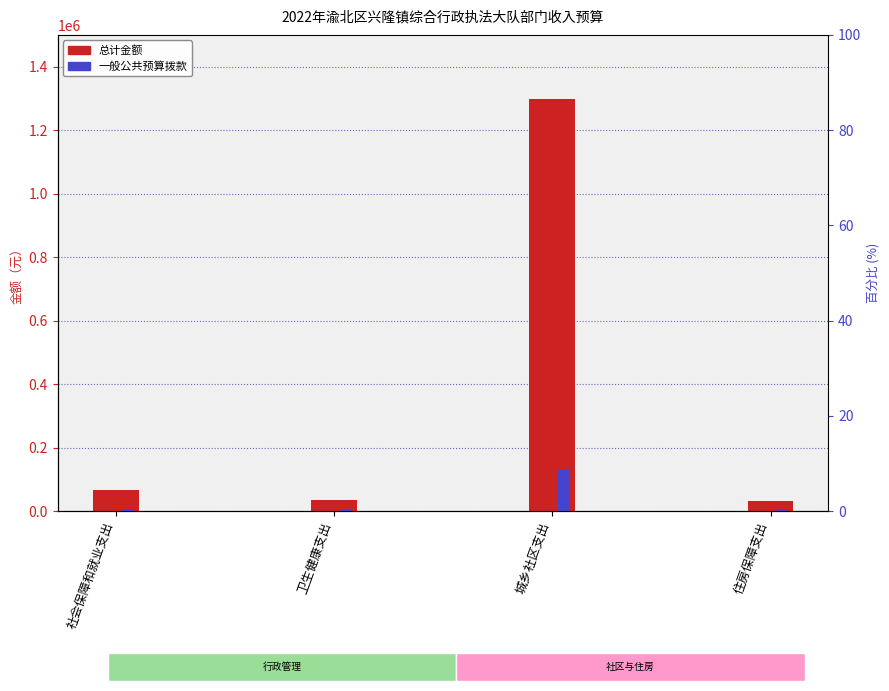

What is the minimum value for 总计?

33079.7